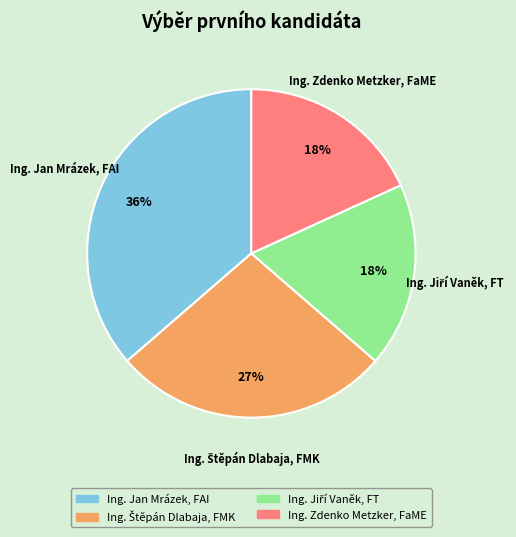

To the nearest percent, what portion does Ing. Zdenko Metzker, FaME represent?

18%